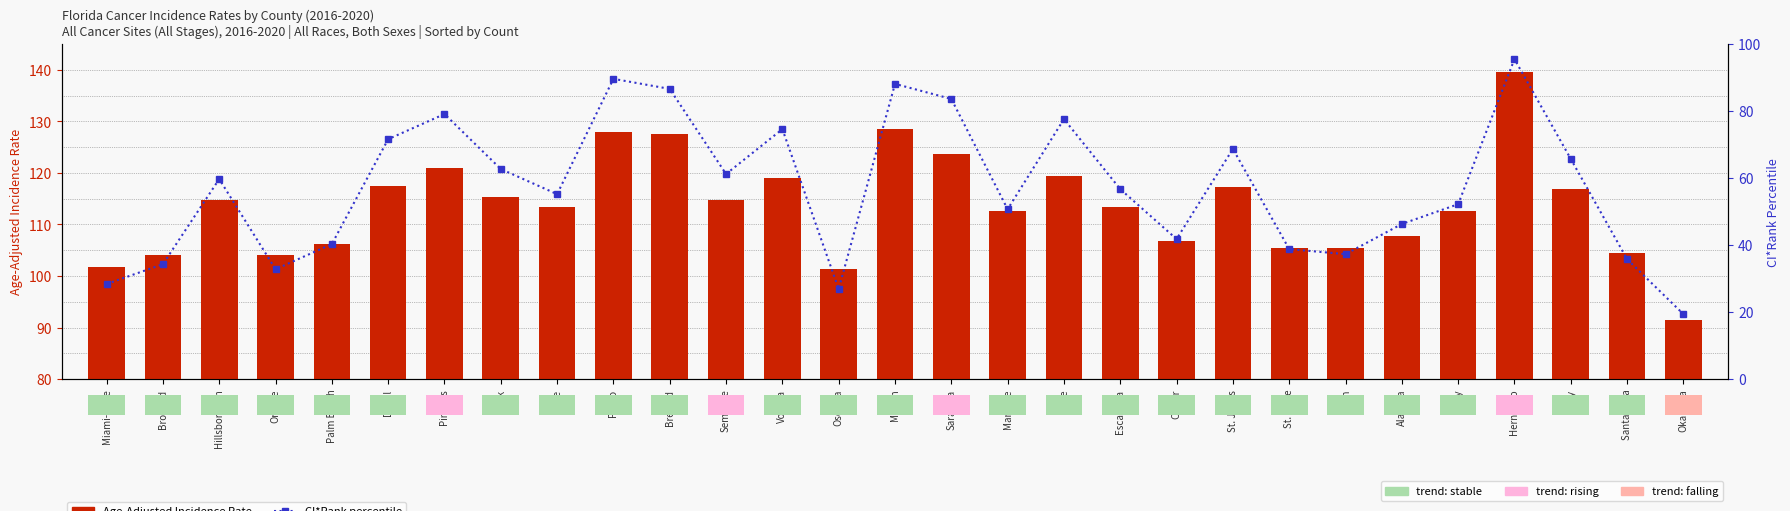

List the labels in order of Age-Adjusted Incidence Rate value, largest first.

Hernando, Marion, Pasco, Brevard, Sarasota, Pinellas, Lake, Volusia, Duval, St. Johns, Bay, Polk, Seminole, Hillsborough, Escambia, Lee, Manatee, Clay, Alachua, Collier, Palm Beach, St. Lucie, Leon, Santa Rosa, Broward, Orange, Miami-Dade, Osceola, Okaloosa